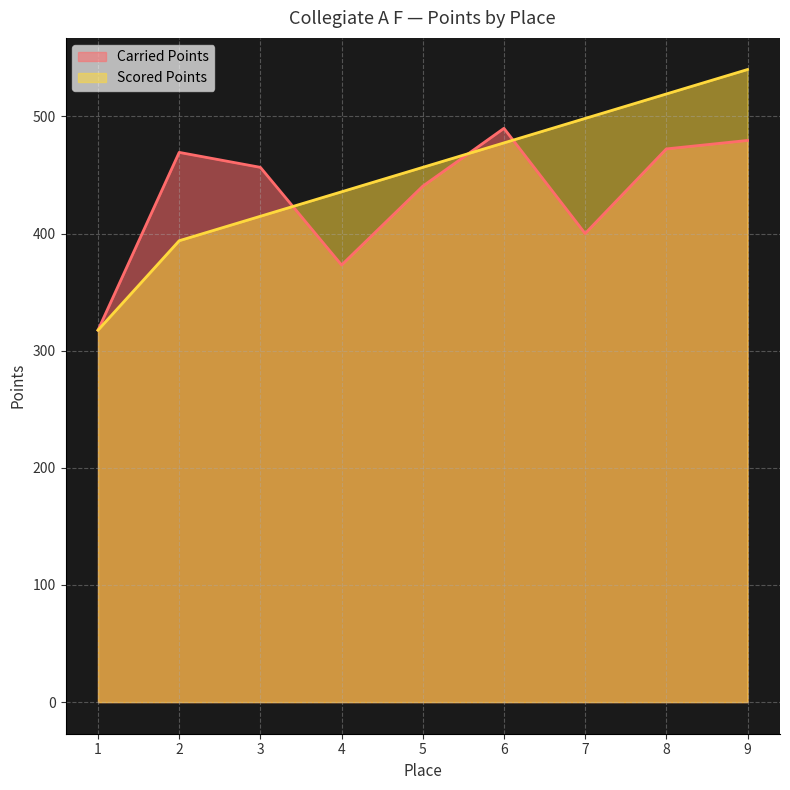

What is the value of the Carried Points point at the 1st from the left?

317.5